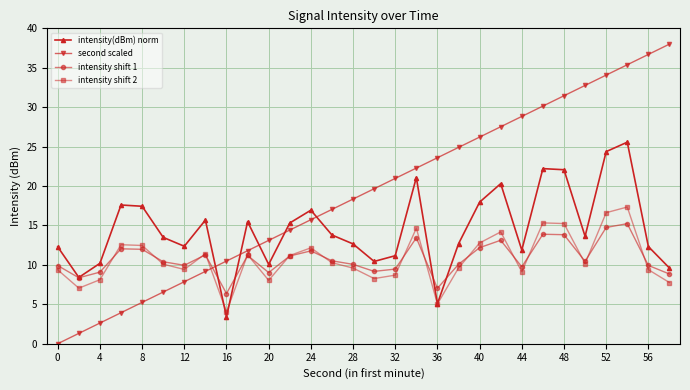

Which series ends up on top after the final intersection of intensity(dBm) norm and intensity shift 2?

intensity(dBm) norm